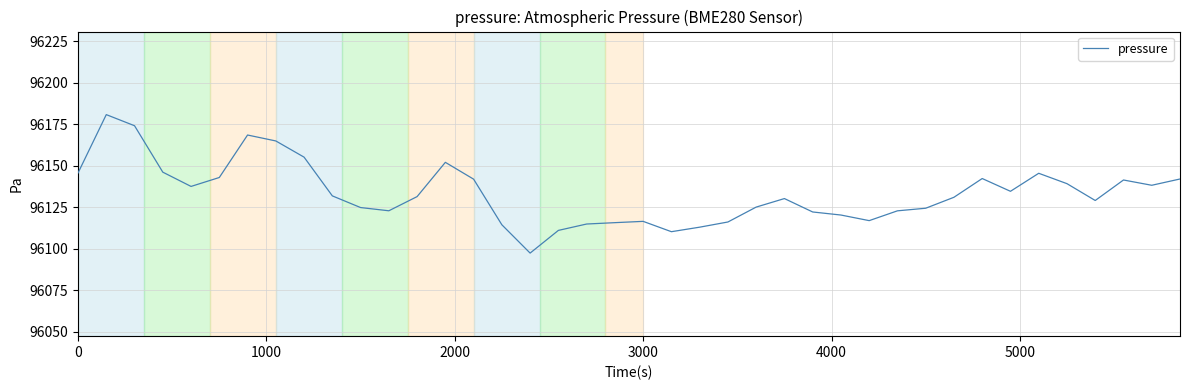

What is the smallest value displayed?

96097.3